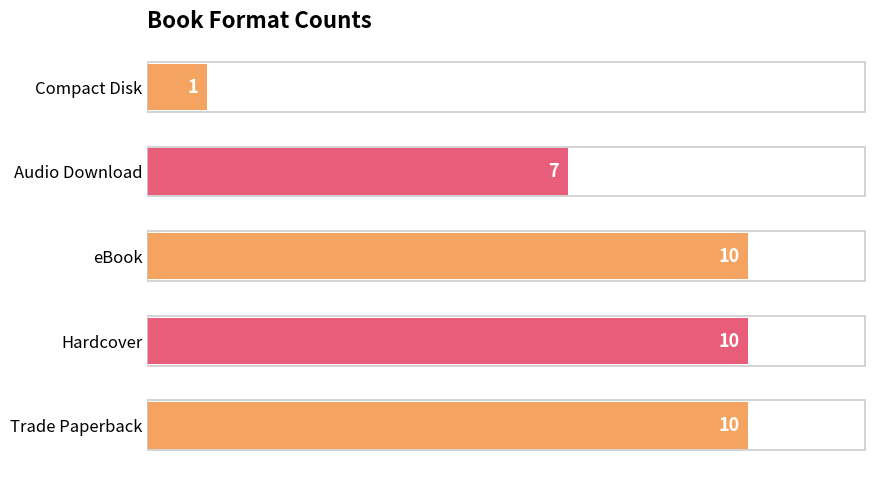

True or false: the data shows 14 at Trade Paperback.

False